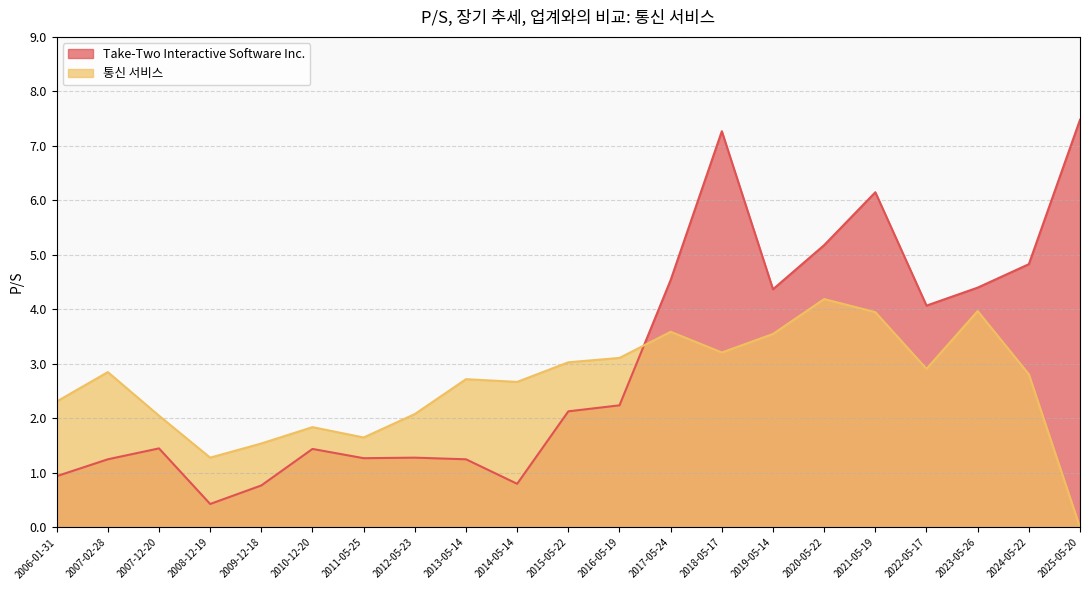

What is the value of the Take-Two Interactive Software Inc. point at the 5th from the left?

0.8